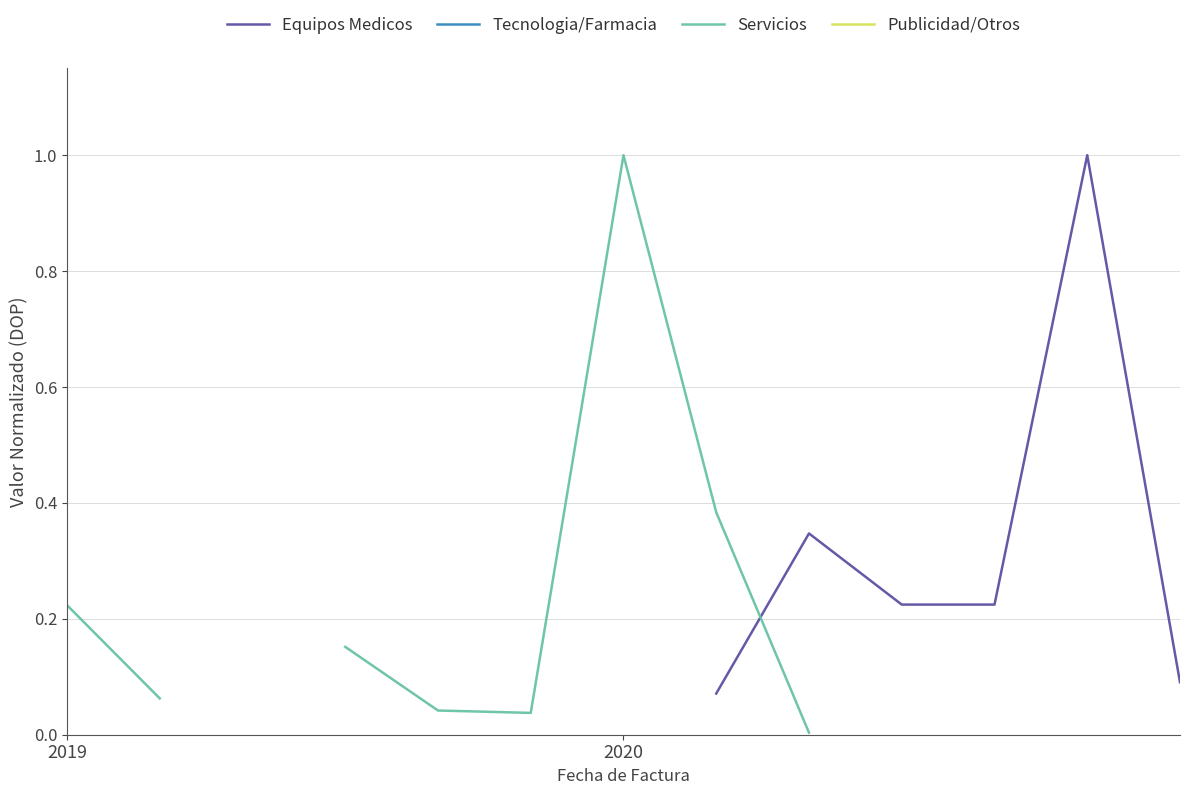

Between 6 and 8, which is larger?

8